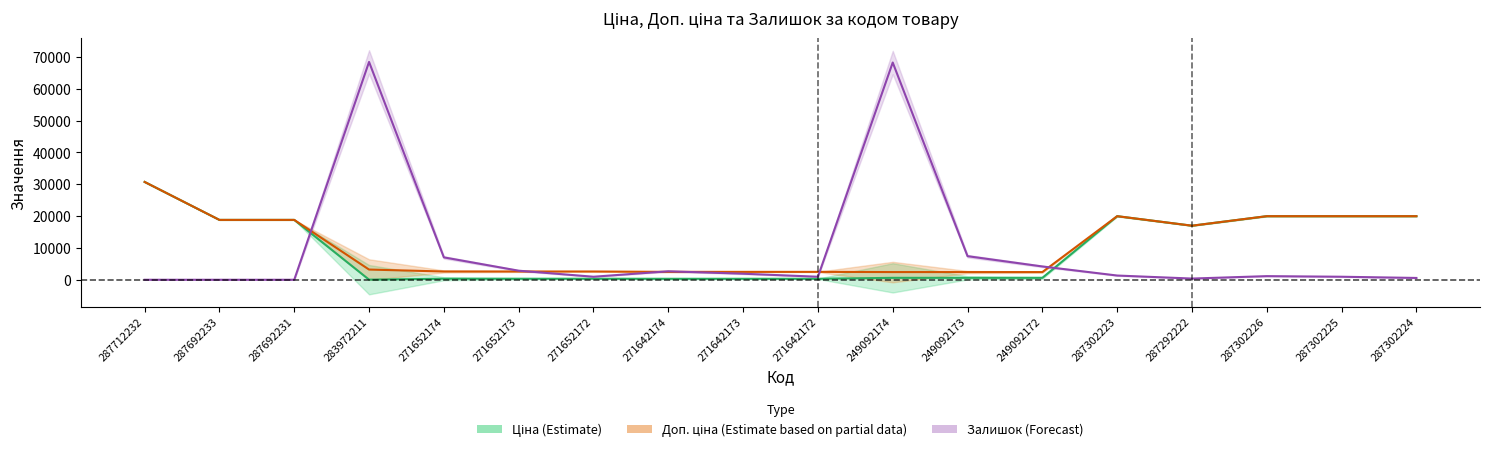

How many times do Ціна (центр) and Залишок (центр) cross each other?

2